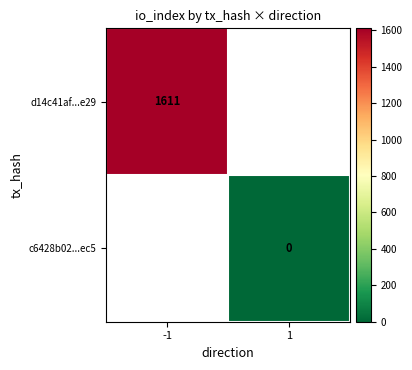

Which category has the lowest value across all series?

1